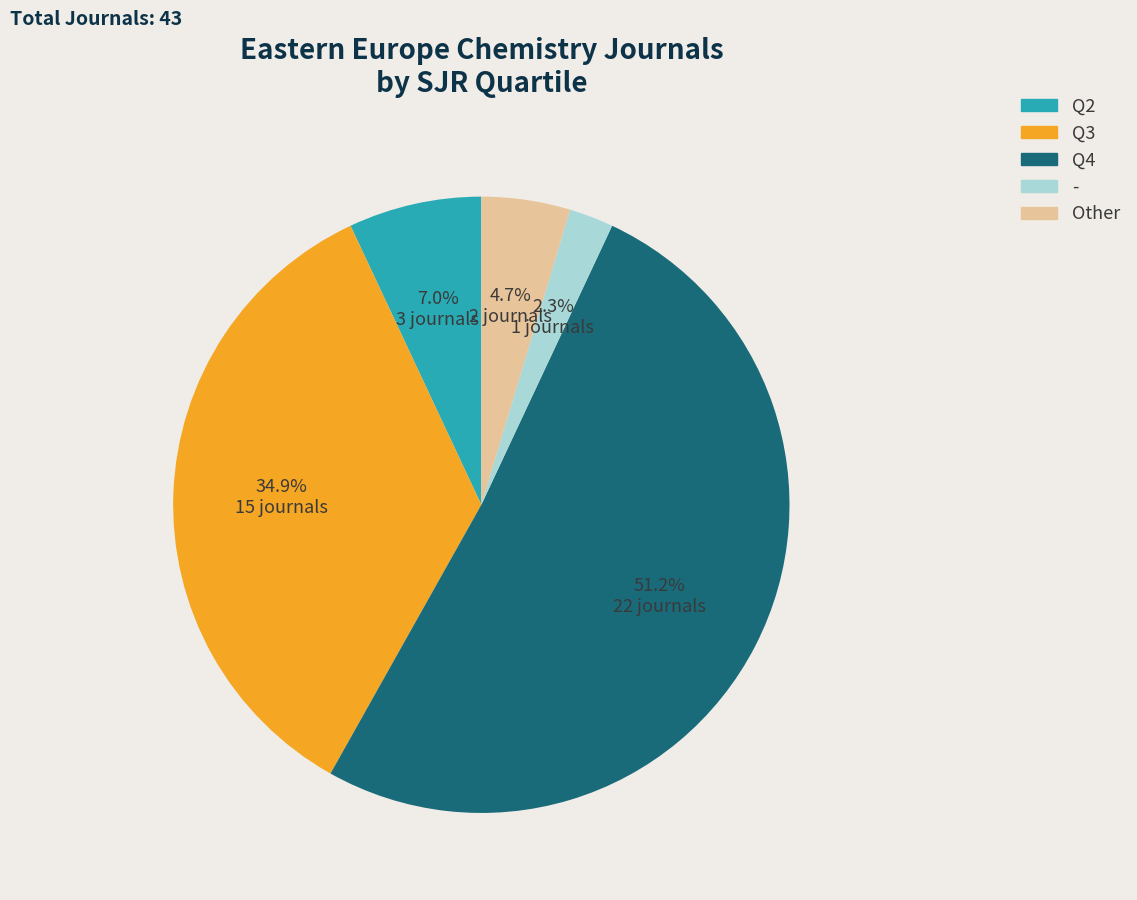

Rank the categories by value from lowest to highest.

-, Other, Q2, Q3, Q4